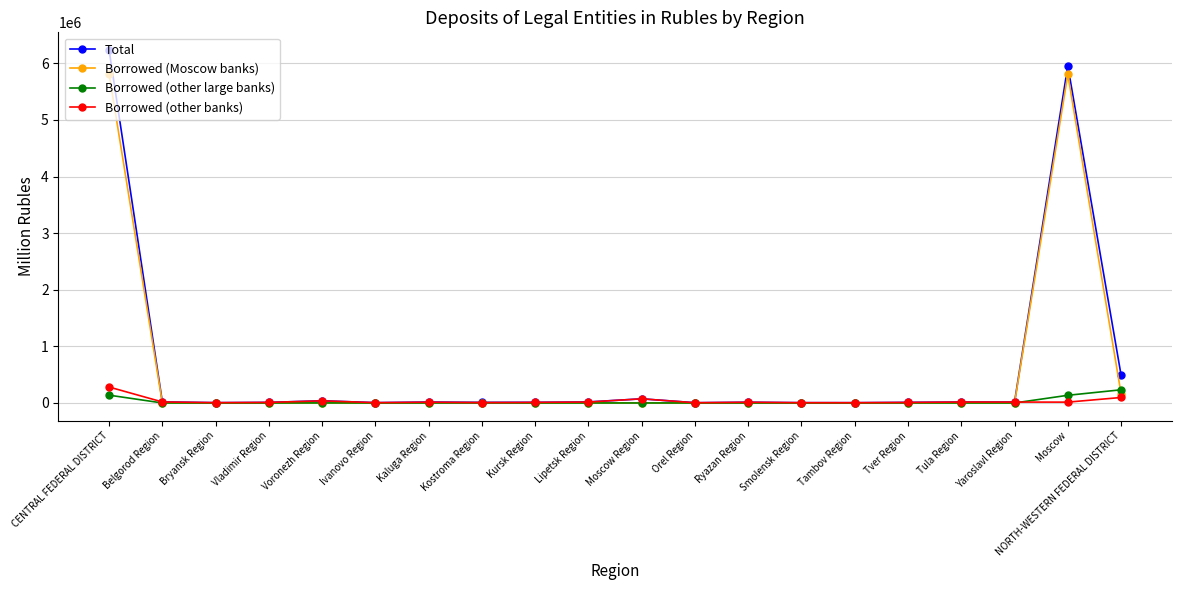

True or false: Borrowed (Moscow banks) has more than 2 interior local peaks.

True